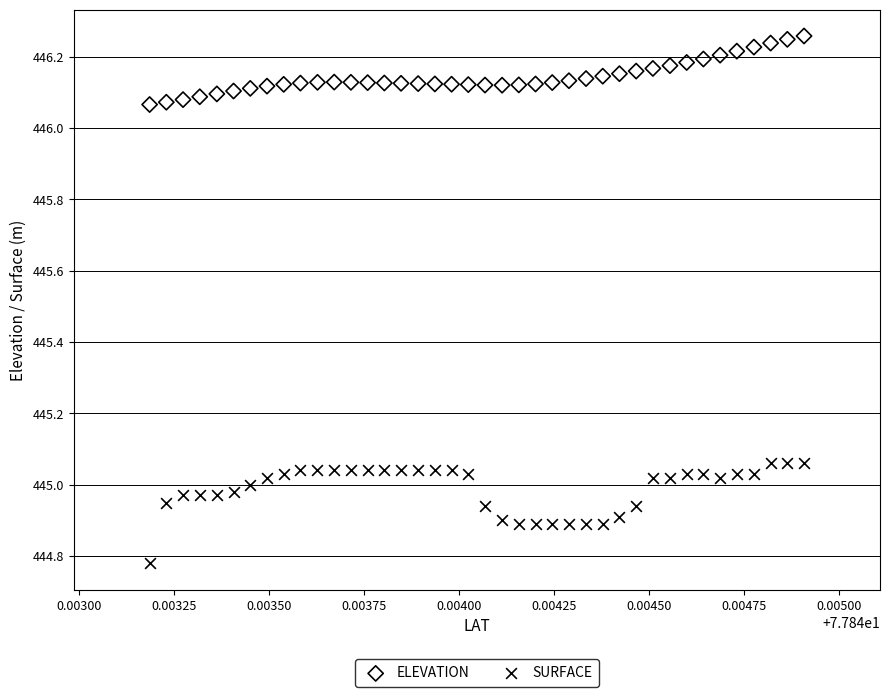

Across all data points, what is the range of Y values (max minus min)?

1.5